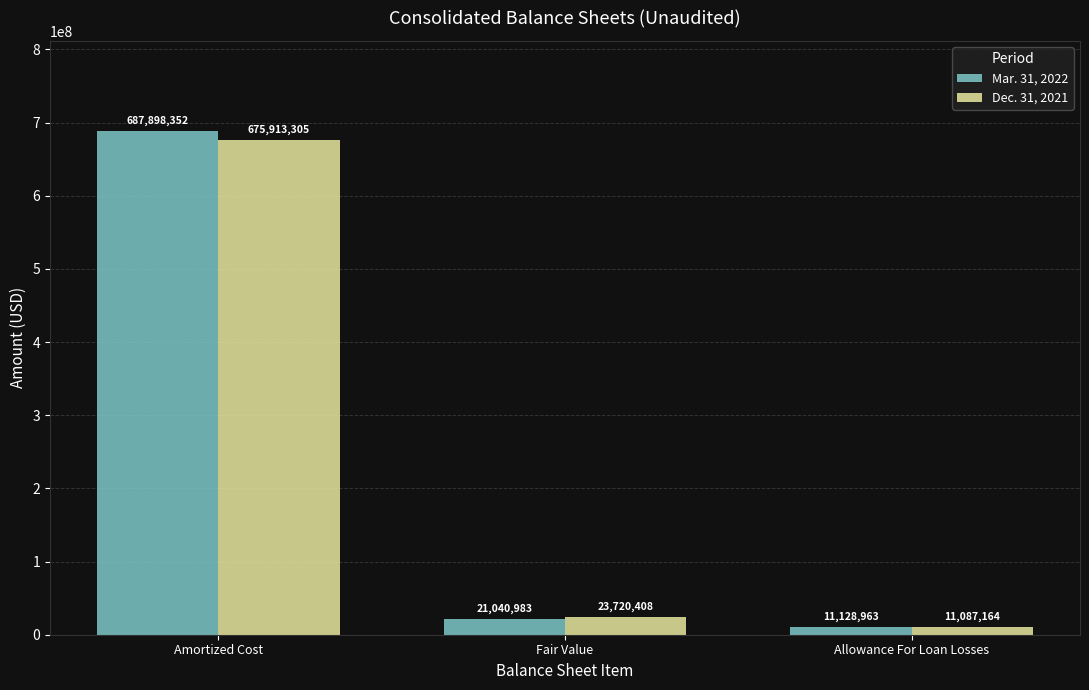

What is the lowest value of the Mar. 31, 2022 series?

11128963